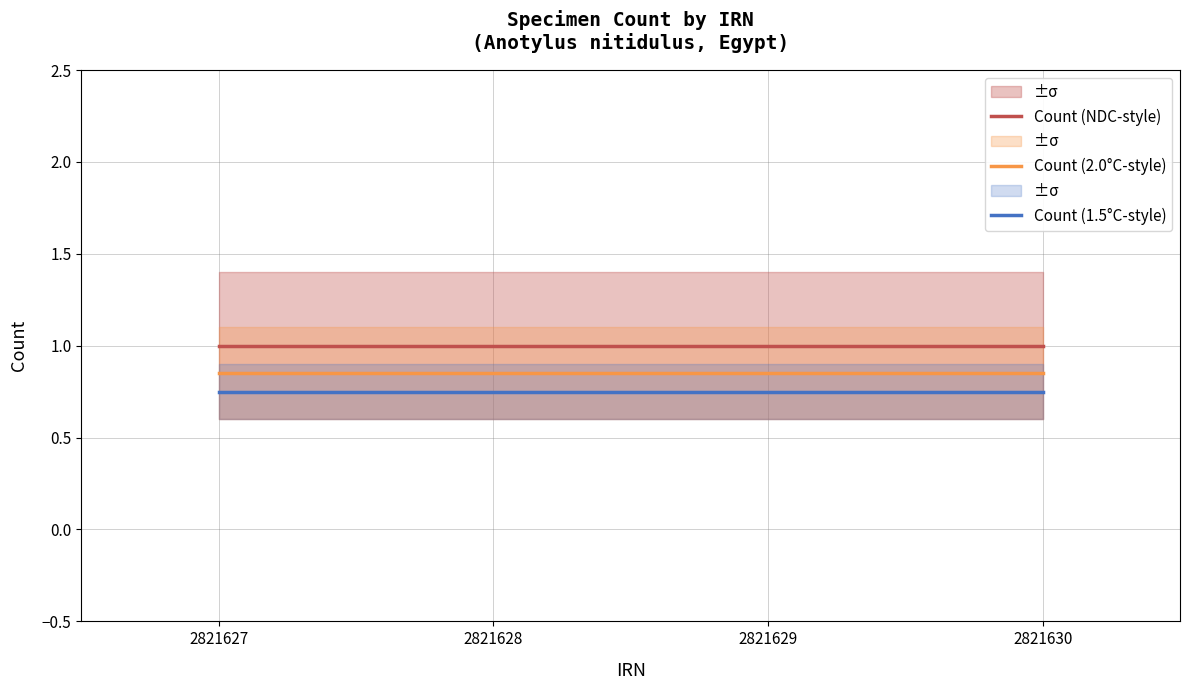

What is the sum of all Count (NDC-style) values?

4.0